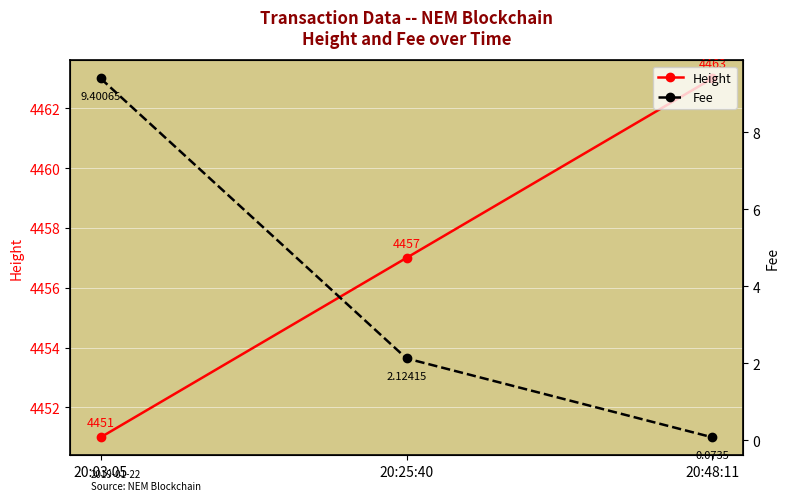

At how many categories does at least one series exceed 475?

3